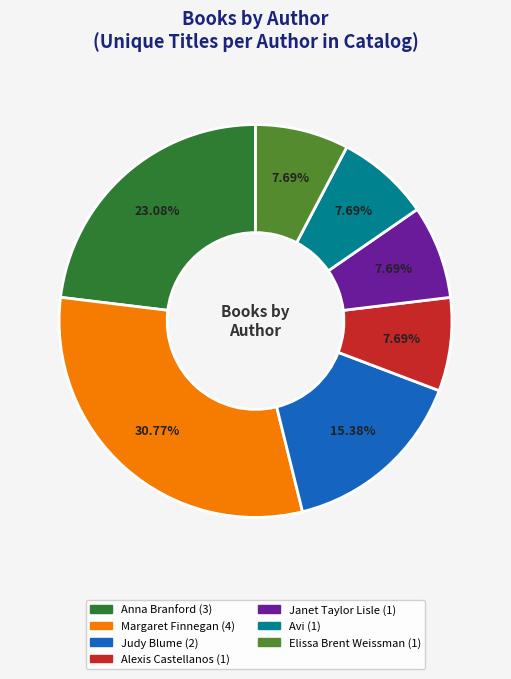

Approximately how many times larger is the value at Janet Taylor Lisle compared to Elissa Brent Weissman?

1.0